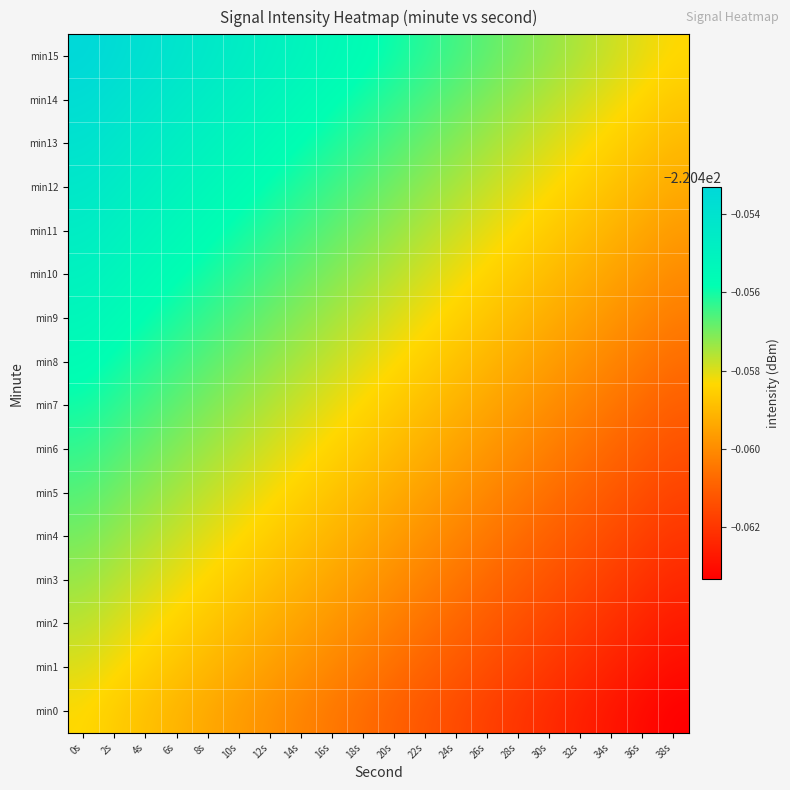

Reading left to right, extract all data points from this chart.

min0: 0s=-220.5	2s=-220.5	4s=-220.5	6s=-220.5	8s=-220.5	10s=-220.5	12s=-220.5	14s=-220.5	16s=-220.5	18s=-220.5	20s=-220.5	22s=-220.5	24s=-220.5	26s=-220.5	28s=-220.5	30s=-220.5	32s=-220.5	34s=-220.5	36s=-220.5	38s=-220.5
min1: 0s=-220.5	2s=-220.5	4s=-220.5	6s=-220.5	8s=-220.5	10s=-220.5	12s=-220.5	14s=-220.5	16s=-220.5	18s=-220.5	20s=-220.5	22s=-220.5	24s=-220.5	26s=-220.5	28s=-220.5	30s=-220.5	32s=-220.5	34s=-220.5	36s=-220.5	38s=-220.5
min2: 0s=-220.5	2s=-220.5	4s=-220.5	6s=-220.5	8s=-220.5	10s=-220.5	12s=-220.5	14s=-220.5	16s=-220.5	18s=-220.5	20s=-220.5	22s=-220.5	24s=-220.5	26s=-220.5	28s=-220.5	30s=-220.5	32s=-220.5	34s=-220.5	36s=-220.5	38s=-220.5
min3: 0s=-220.5	2s=-220.5	4s=-220.5	6s=-220.5	8s=-220.5	10s=-220.5	12s=-220.5	14s=-220.5	16s=-220.5	18s=-220.5	20s=-220.5	22s=-220.5	24s=-220.5	26s=-220.5	28s=-220.5	30s=-220.5	32s=-220.5	34s=-220.5	36s=-220.5	38s=-220.5
min4: 0s=-220.5	2s=-220.5	4s=-220.5	6s=-220.5	8s=-220.5	10s=-220.5	12s=-220.5	14s=-220.5	16s=-220.5	18s=-220.5	20s=-220.5	22s=-220.5	24s=-220.5	26s=-220.5	28s=-220.5	30s=-220.5	32s=-220.5	34s=-220.5	36s=-220.5	38s=-220.5
min5: 0s=-220.5	2s=-220.5	4s=-220.5	6s=-220.5	8s=-220.5	10s=-220.5	12s=-220.5	14s=-220.5	16s=-220.5	18s=-220.5	20s=-220.5	22s=-220.5	24s=-220.5	26s=-220.5	28s=-220.5	30s=-220.5	32s=-220.5	34s=-220.5	36s=-220.5	38s=-220.5
min6: 0s=-220.5	2s=-220.5	4s=-220.5	6s=-220.5	8s=-220.5	10s=-220.5	12s=-220.5	14s=-220.5	16s=-220.5	18s=-220.5	20s=-220.5	22s=-220.5	24s=-220.5	26s=-220.5	28s=-220.5	30s=-220.5	32s=-220.5	34s=-220.5	36s=-220.5	38s=-220.5
min7: 0s=-220.5	2s=-220.5	4s=-220.5	6s=-220.5	8s=-220.5	10s=-220.5	12s=-220.5	14s=-220.5	16s=-220.5	18s=-220.5	20s=-220.5	22s=-220.5	24s=-220.5	26s=-220.5	28s=-220.5	30s=-220.5	32s=-220.5	34s=-220.5	36s=-220.5	38s=-220.5
min8: 0s=-220.5	2s=-220.5	4s=-220.5	6s=-220.5	8s=-220.5	10s=-220.5	12s=-220.5	14s=-220.5	16s=-220.5	18s=-220.5	20s=-220.5	22s=-220.5	24s=-220.5	26s=-220.5	28s=-220.5	30s=-220.5	32s=-220.5	34s=-220.5	36s=-220.5	38s=-220.5
min9: 0s=-220.5	2s=-220.5	4s=-220.5	6s=-220.5	8s=-220.5	10s=-220.5	12s=-220.5	14s=-220.5	16s=-220.5	18s=-220.5	20s=-220.5	22s=-220.5	24s=-220.5	26s=-220.5	28s=-220.5	30s=-220.5	32s=-220.5	34s=-220.5	36s=-220.5	38s=-220.5
min10: 0s=-220.5	2s=-220.5	4s=-220.5	6s=-220.5	8s=-220.5	10s=-220.5	12s=-220.5	14s=-220.5	16s=-220.5	18s=-220.5	20s=-220.5	22s=-220.5	24s=-220.5	26s=-220.5	28s=-220.5	30s=-220.5	32s=-220.5	34s=-220.5	36s=-220.5	38s=-220.5
min11: 0s=-220.5	2s=-220.5	4s=-220.5	6s=-220.5	8s=-220.5	10s=-220.5	12s=-220.5	14s=-220.5	16s=-220.5	18s=-220.5	20s=-220.5	22s=-220.5	24s=-220.5	26s=-220.5	28s=-220.5	30s=-220.5	32s=-220.5	34s=-220.5	36s=-220.5	38s=-220.5
min12: 0s=-220.5	2s=-220.5	4s=-220.5	6s=-220.5	8s=-220.5	10s=-220.5	12s=-220.5	14s=-220.5	16s=-220.5	18s=-220.5	20s=-220.5	22s=-220.5	24s=-220.5	26s=-220.5	28s=-220.5	30s=-220.5	32s=-220.5	34s=-220.5	36s=-220.5	38s=-220.5
min13: 0s=-220.5	2s=-220.5	4s=-220.5	6s=-220.5	8s=-220.5	10s=-220.5	12s=-220.5	14s=-220.5	16s=-220.5	18s=-220.5	20s=-220.5	22s=-220.5	24s=-220.5	26s=-220.5	28s=-220.5	30s=-220.5	32s=-220.5	34s=-220.5	36s=-220.5	38s=-220.5
min14: 0s=-220.5	2s=-220.5	4s=-220.5	6s=-220.5	8s=-220.5	10s=-220.5	12s=-220.5	14s=-220.5	16s=-220.5	18s=-220.5	20s=-220.5	22s=-220.5	24s=-220.5	26s=-220.5	28s=-220.5	30s=-220.5	32s=-220.5	34s=-220.5	36s=-220.5	38s=-220.5
min15: 0s=-220.5	2s=-220.5	4s=-220.5	6s=-220.5	8s=-220.5	10s=-220.5	12s=-220.5	14s=-220.5	16s=-220.5	18s=-220.5	20s=-220.5	22s=-220.5	24s=-220.5	26s=-220.5	28s=-220.5	30s=-220.5	32s=-220.5	34s=-220.5	36s=-220.5	38s=-220.5